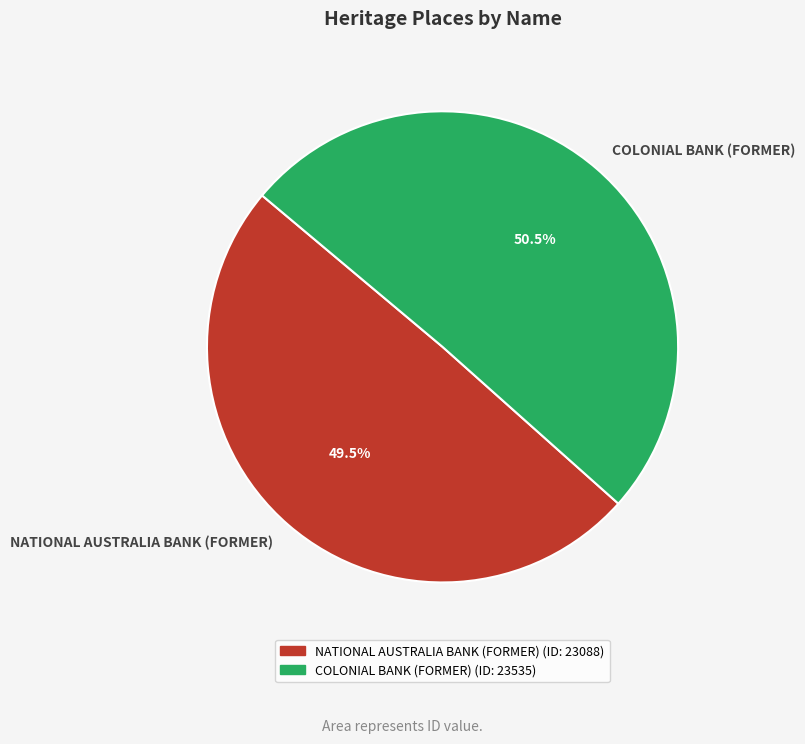

To the nearest percent, what is the difference between the COLONIAL BANK (FORMER) and NATIONAL AUSTRALIA BANK (FORMER) slice percentages?

1%